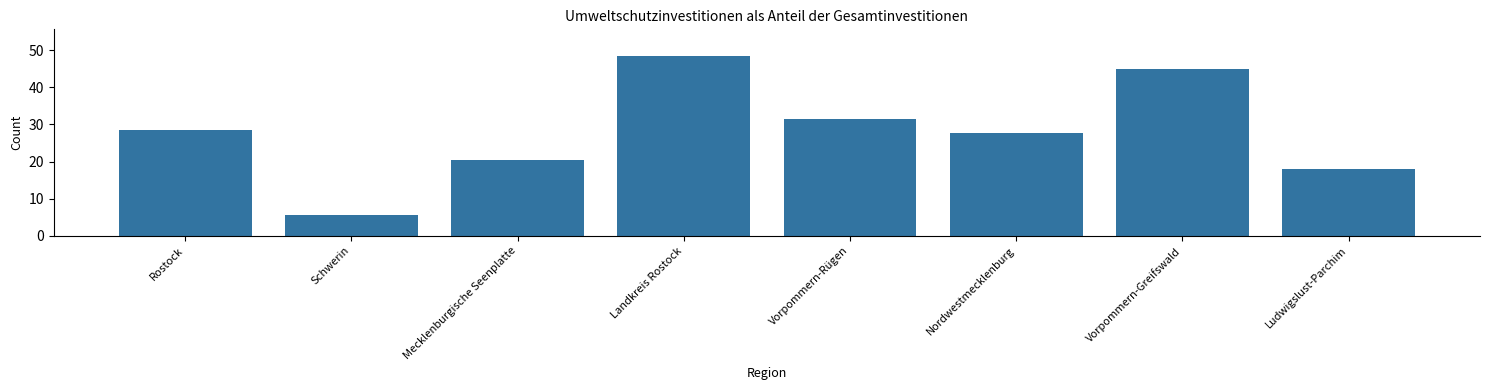

Reading right to left, what are all the values shown in this chart?

18.0	45.0	27.7	31.5	48.4	20.5	5.7	28.6